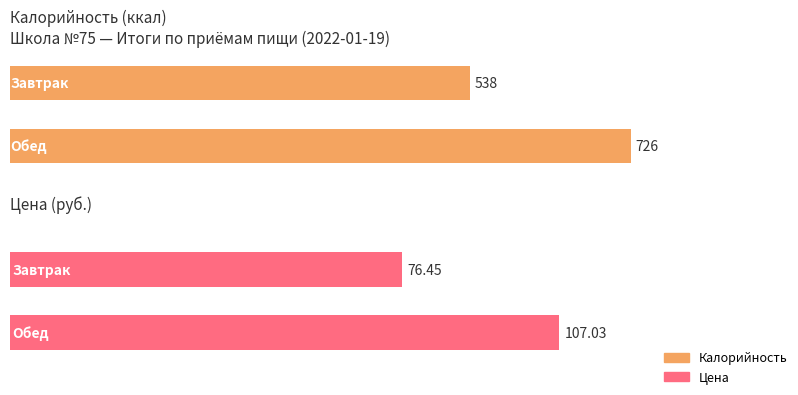

Which has a higher value, Завтрак or Обед?

Обед